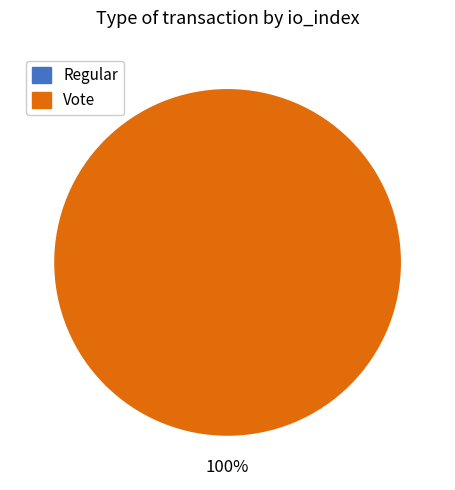

To the nearest percent, what is the average slice percentage?

50%